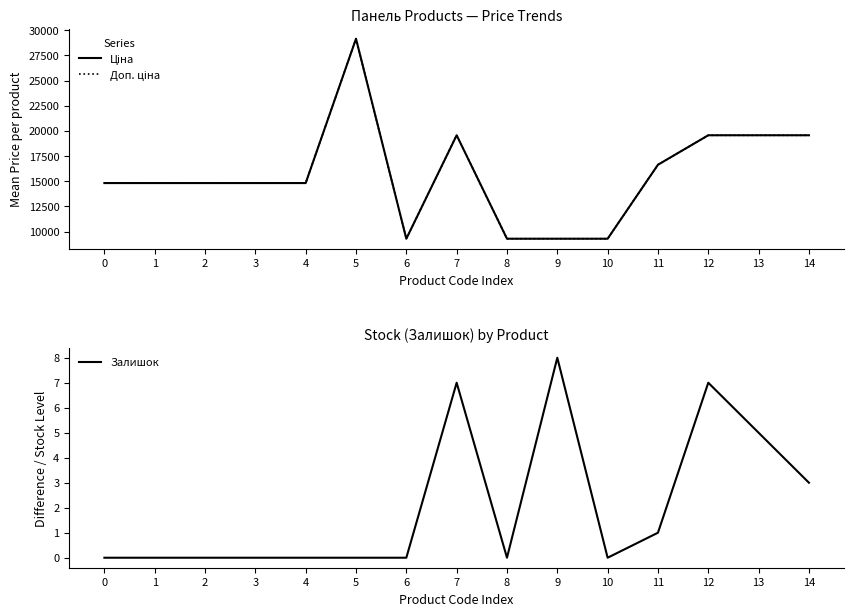

In Доп. ціна, how many points are lower than both neighbors (excluding endpoints)?

1